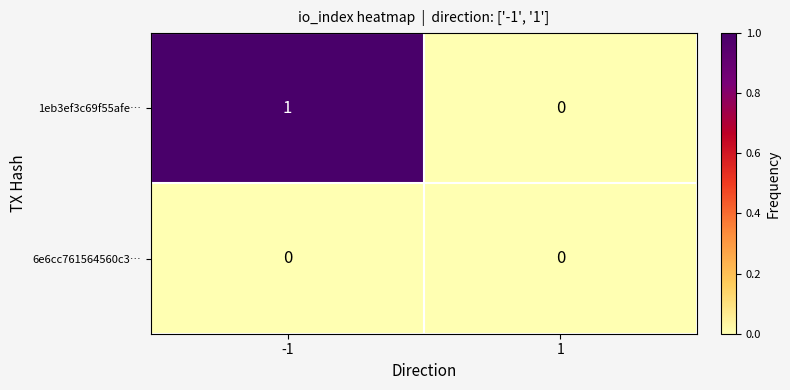

How many distinct data groups are displayed?

2